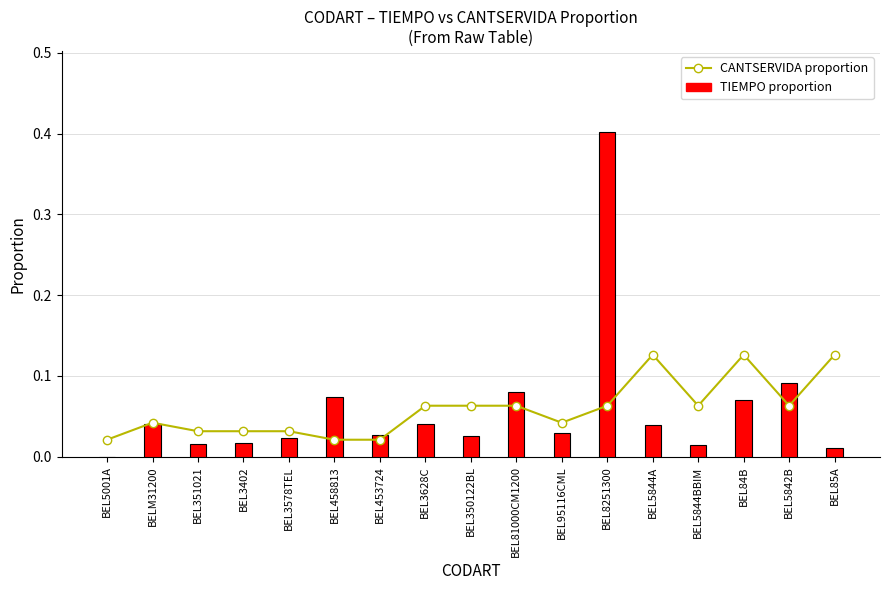

How many data points does each series have?

17